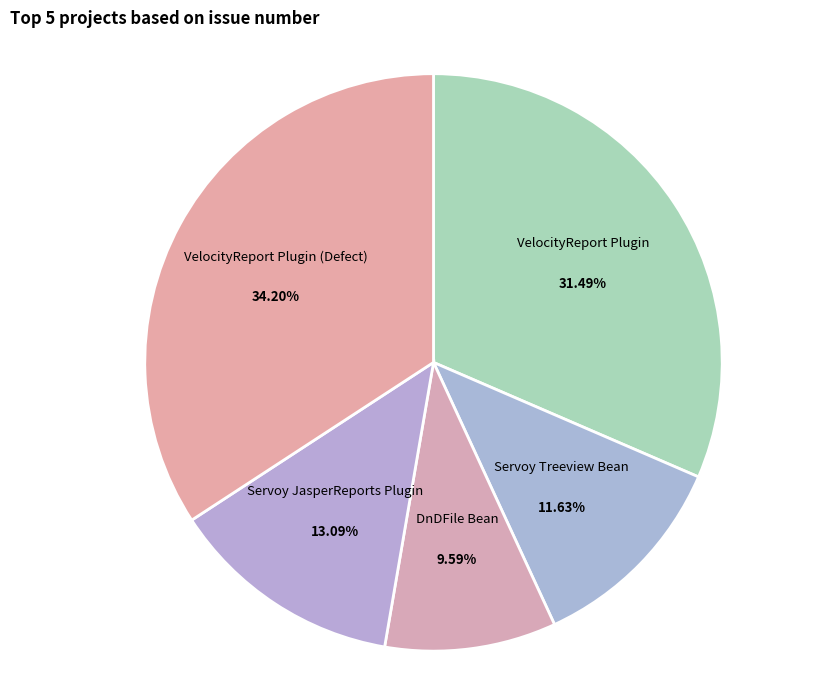

Combined, do Servoy Treeview Bean and Servoy JasperReports Plugin account for over 50%?

No